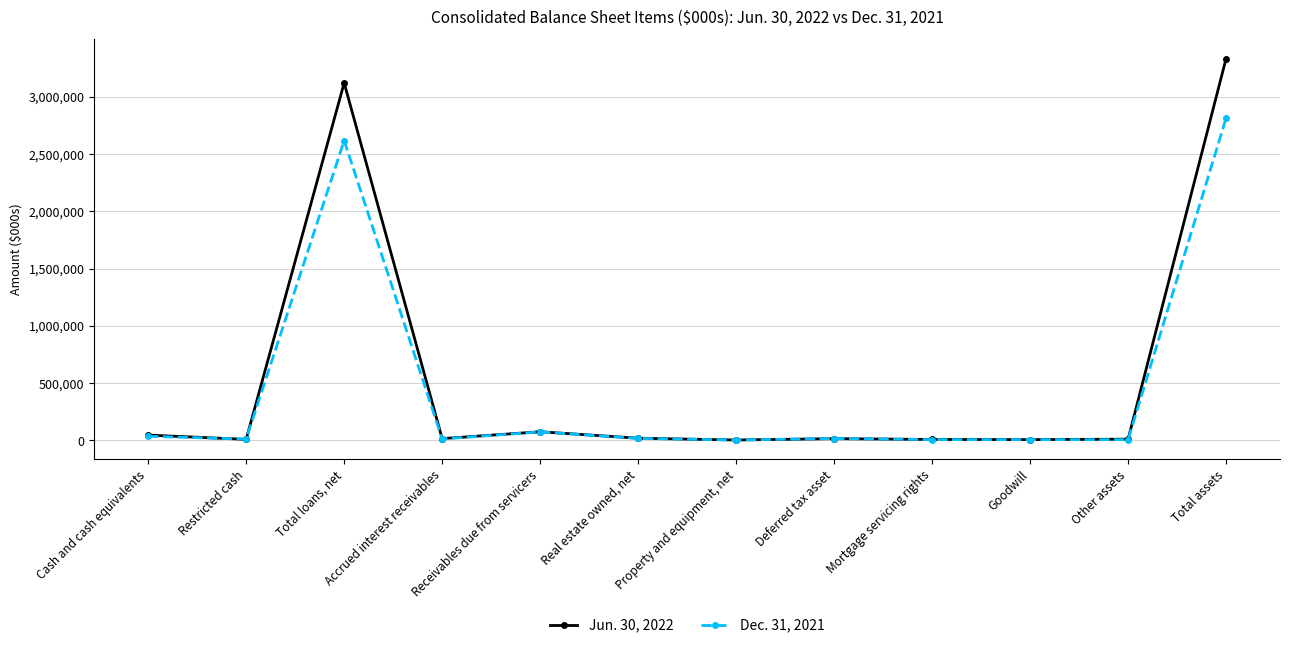

At which category does Jun. 30, 2022 reach its first local valley?

Restricted cash